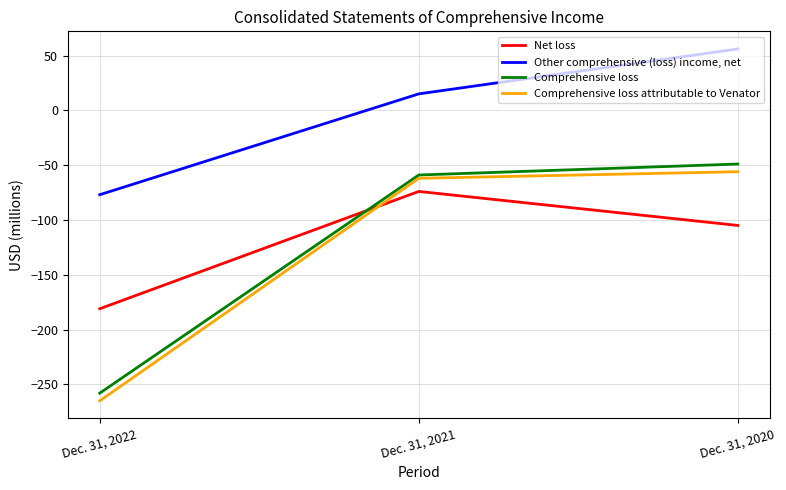

What value does the Other comprehensive (loss) income, net series have at Dec. 31, 2021?

15